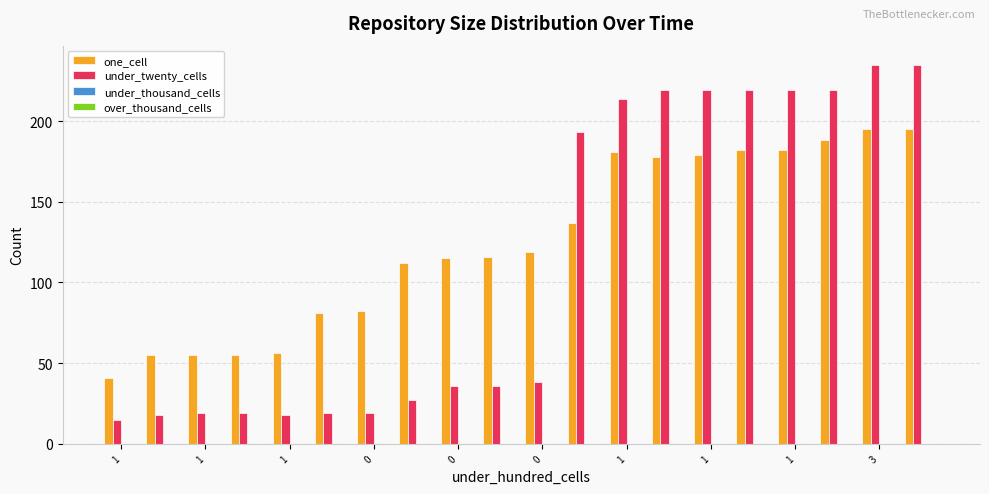

How many bars are there in total?

40